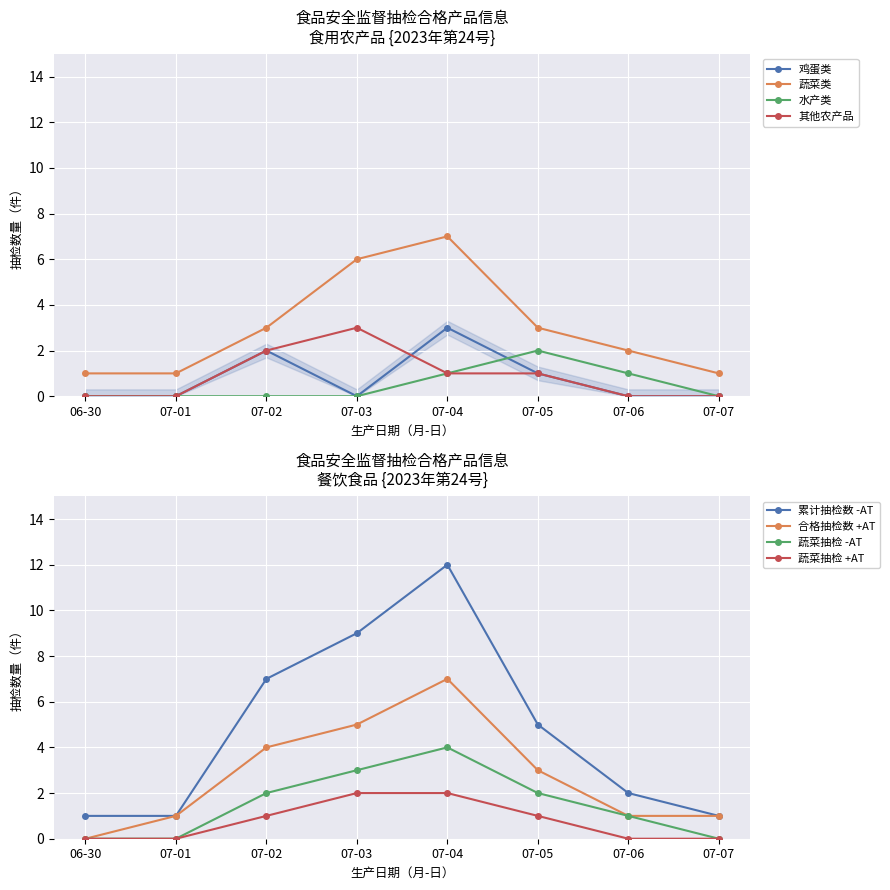

True or false: there are more than 1 points higher than both neighbors.

False